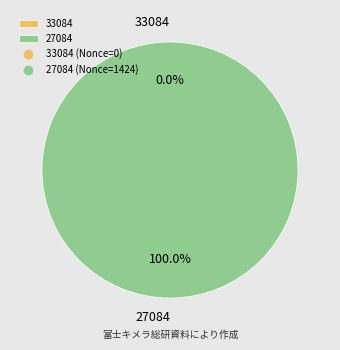

Does 33084 account for over 50% of the chart?

No